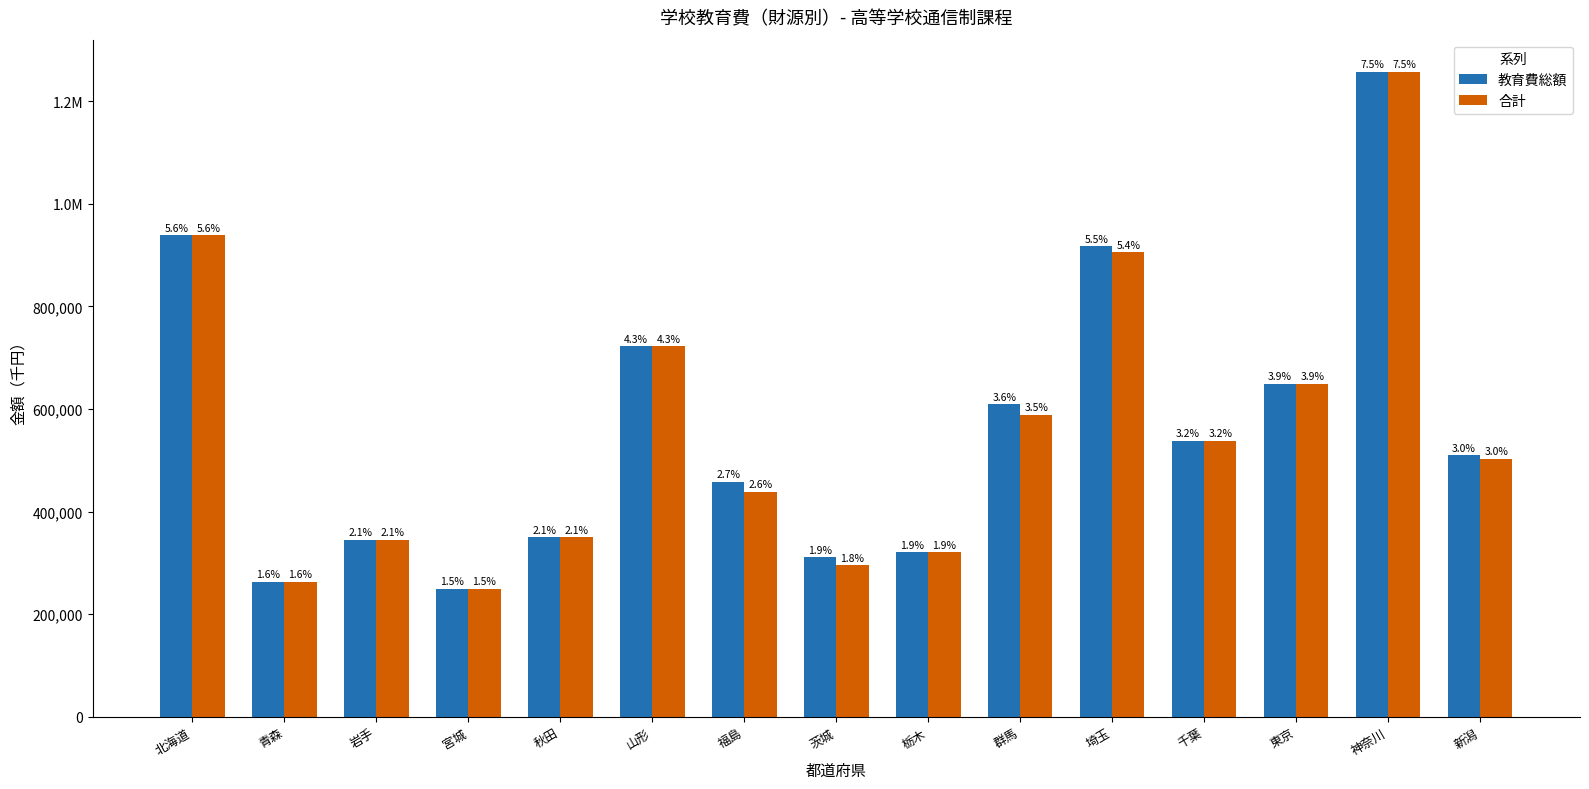

What is the label of the 6th bar from the right?

群馬